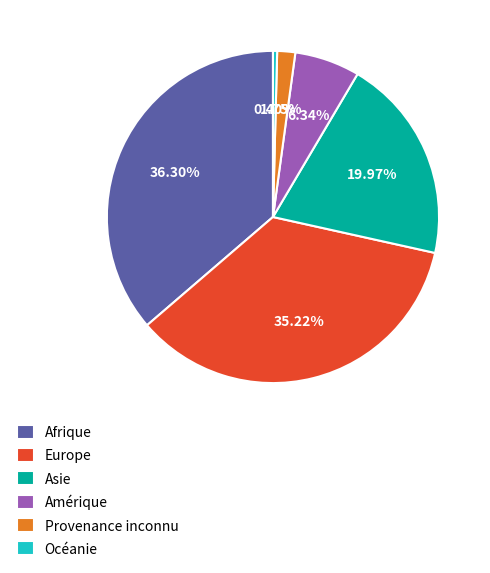

To the nearest percent, what is the average slice percentage?

17%